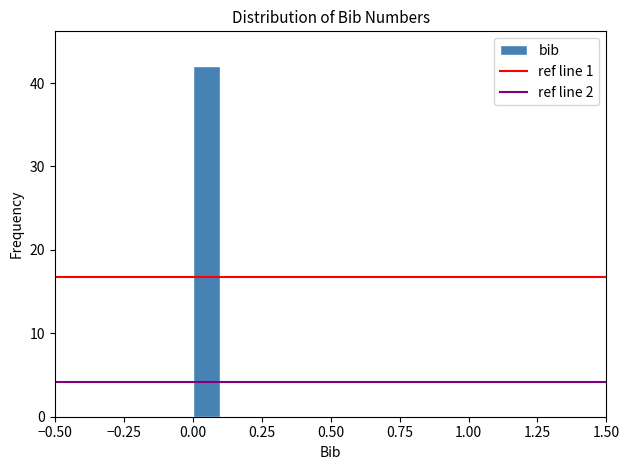

Read against the x-axis, roughly where is the centre of the tallest bar?

0.05